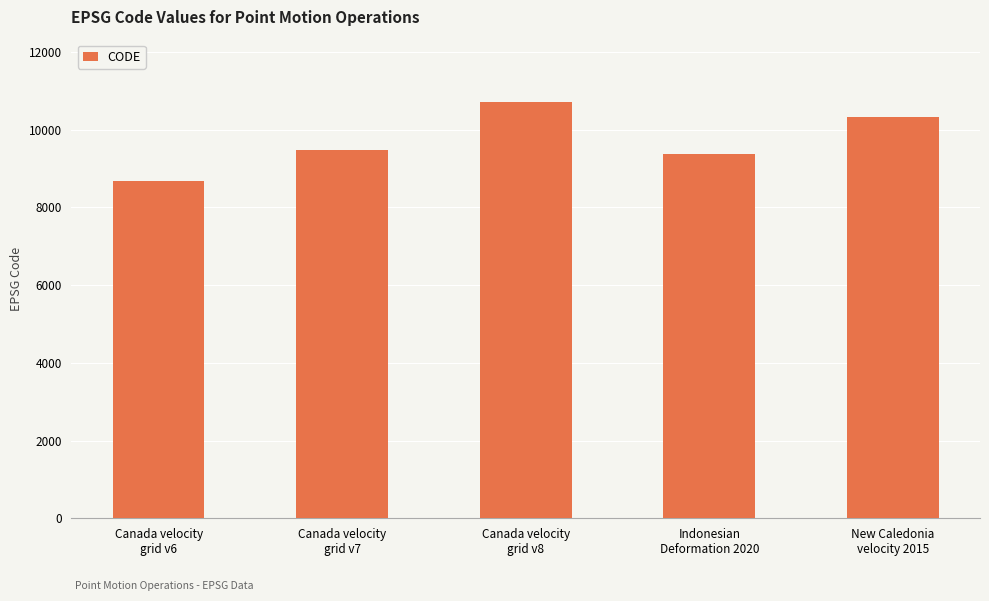

Which has a higher value, Canada velocity
grid v7 or Indonesian
Deformation 2020?

Canada velocity
grid v7